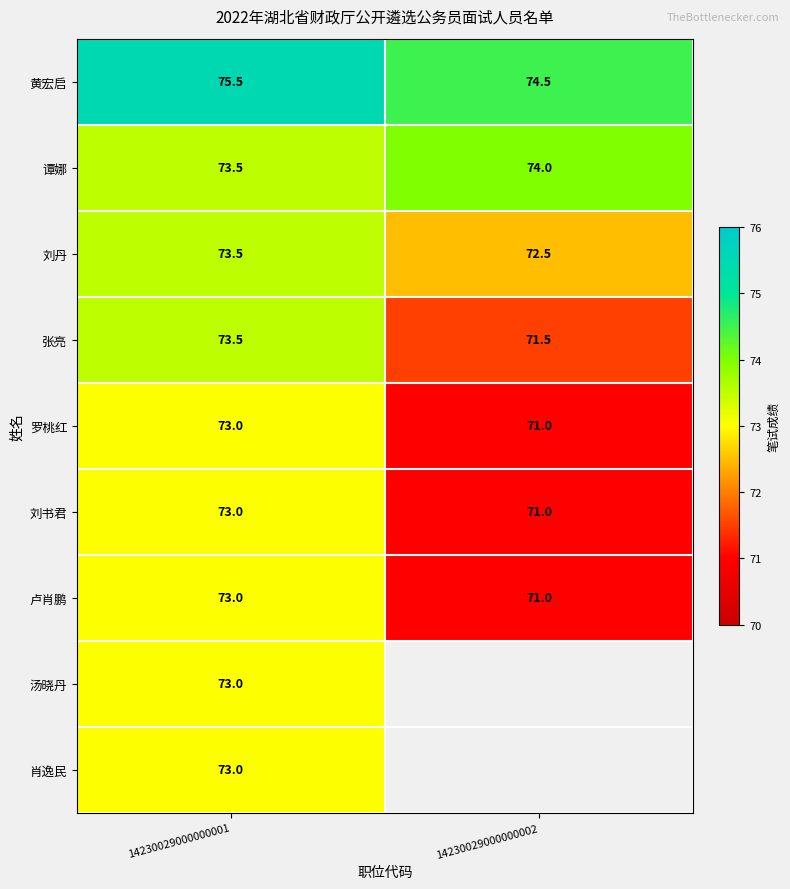

At which category does the chart reach its minimum across all series?

14230029000000002